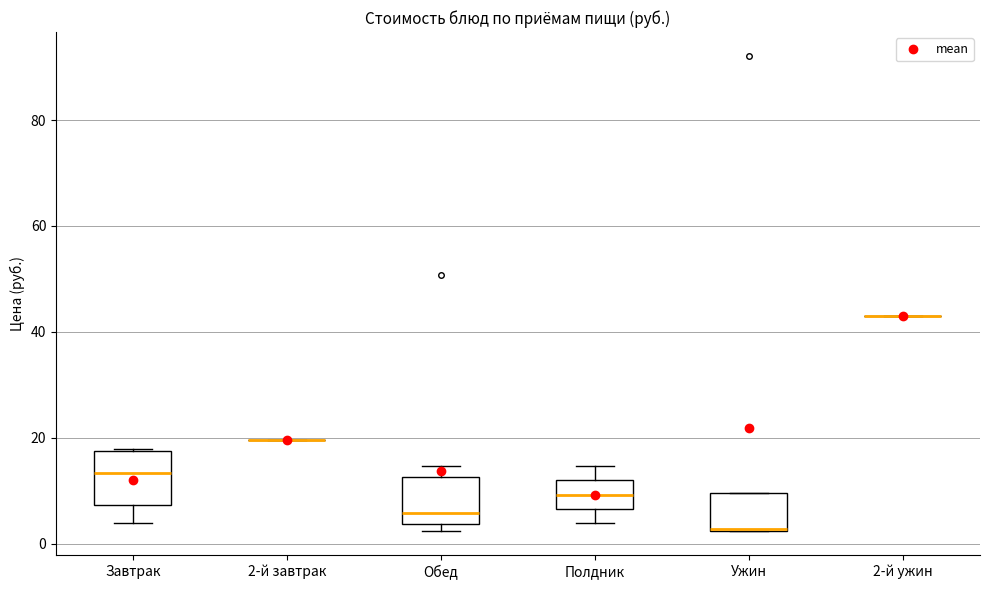

Reading left to right, transcribe this box plot: for each box, give where its median line is, the range the box spans, and where its two whiskers end, as read against the y-axis. The values are not printed on the chart, so give them approximately, as read against the axis.

Завтрак: median 14, box 8 to 18, whiskers 4 to 18
2-й завтрак: box collapsed to a line at 20, whiskers 20 to 20
Обед: median 6, box 4 to 12, whiskers 2 to 14
Полдник: median 10, box 6 to 12, whiskers 4 to 14
Ужин: median 2 (drawn on the box's lower edge), box 2 to 10, whiskers 2 to 10
2-й ужин: box collapsed to a line at 44, whiskers 44 to 44